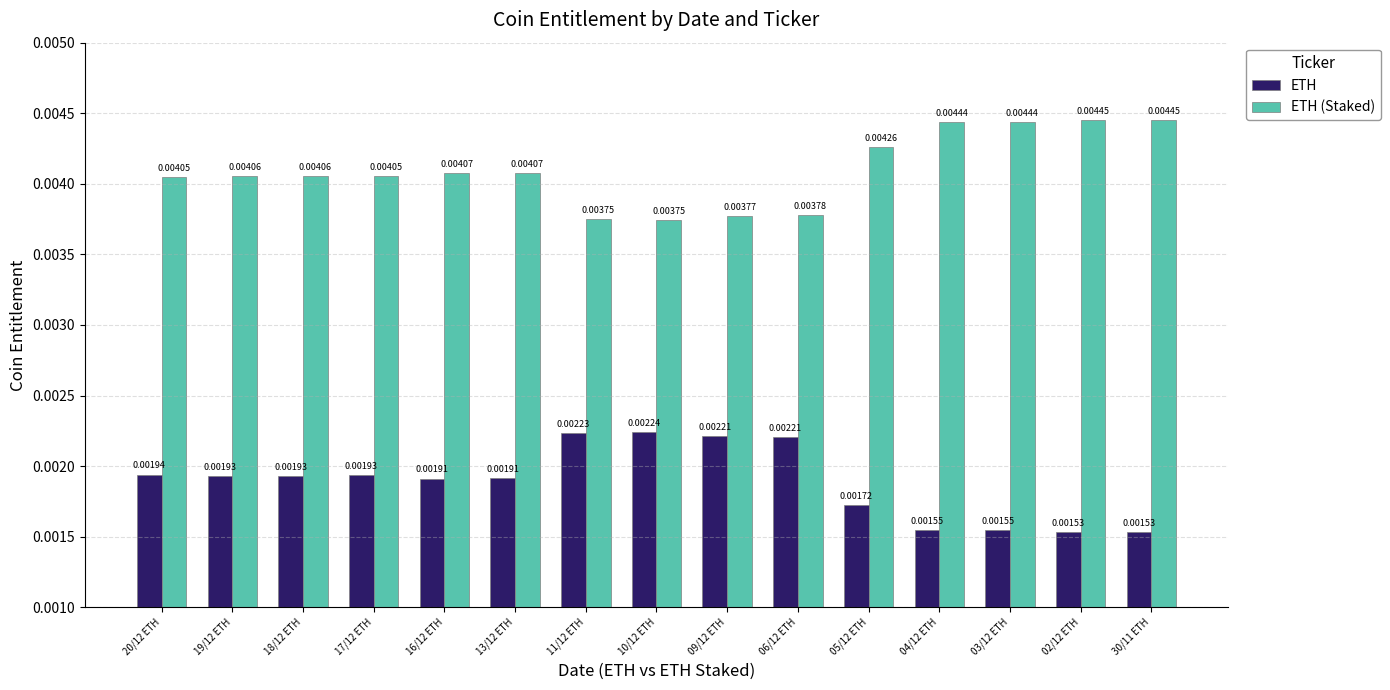

Is the value of ETH at 16/12 ETH greater than the value of ETH (Staked) at 02/12 ETH?

No